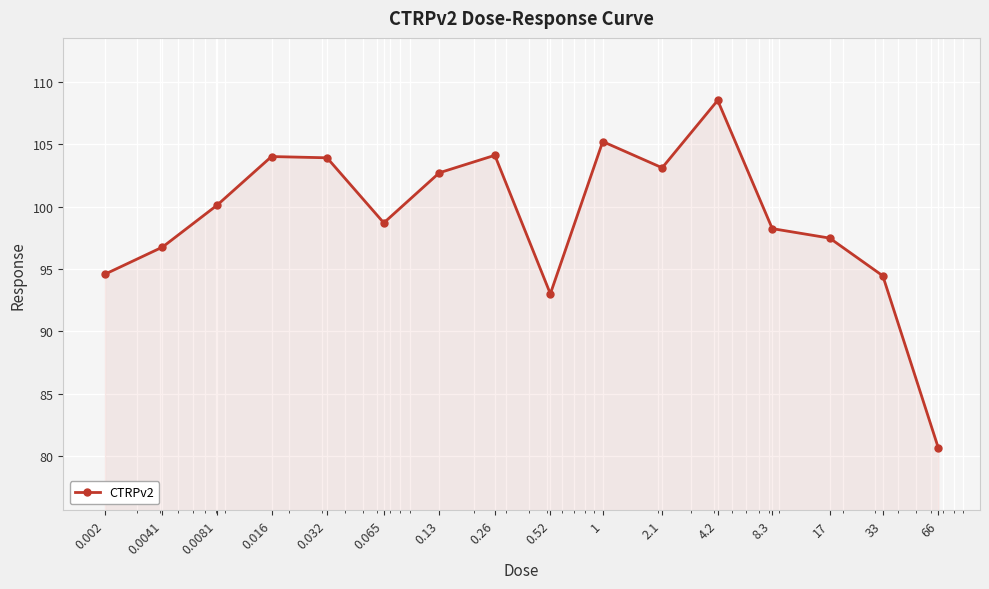

What is the greatest value displayed?

108.5